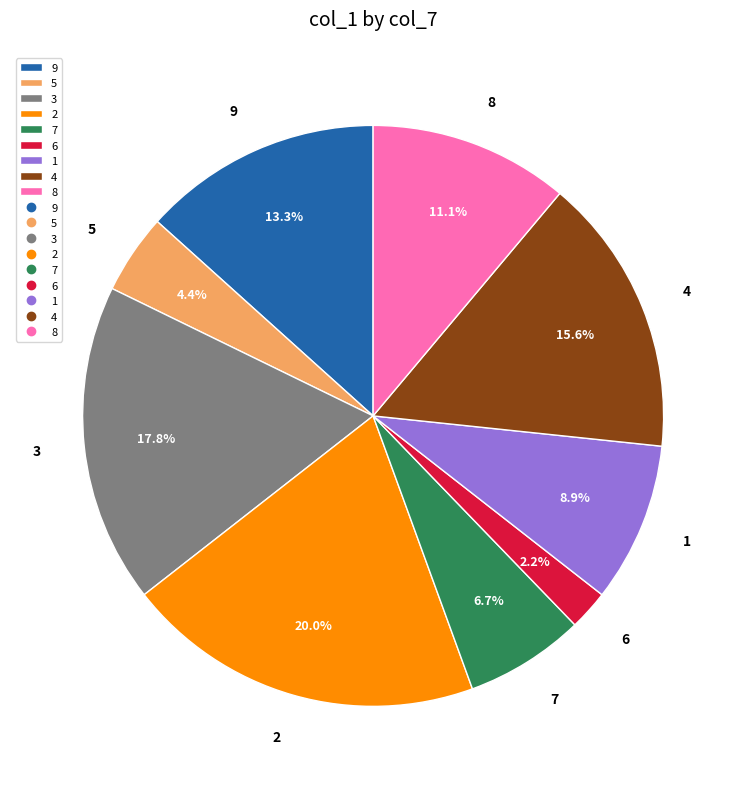

To the nearest percent, what is the difference between the largest and smallest slice percentages?

18%